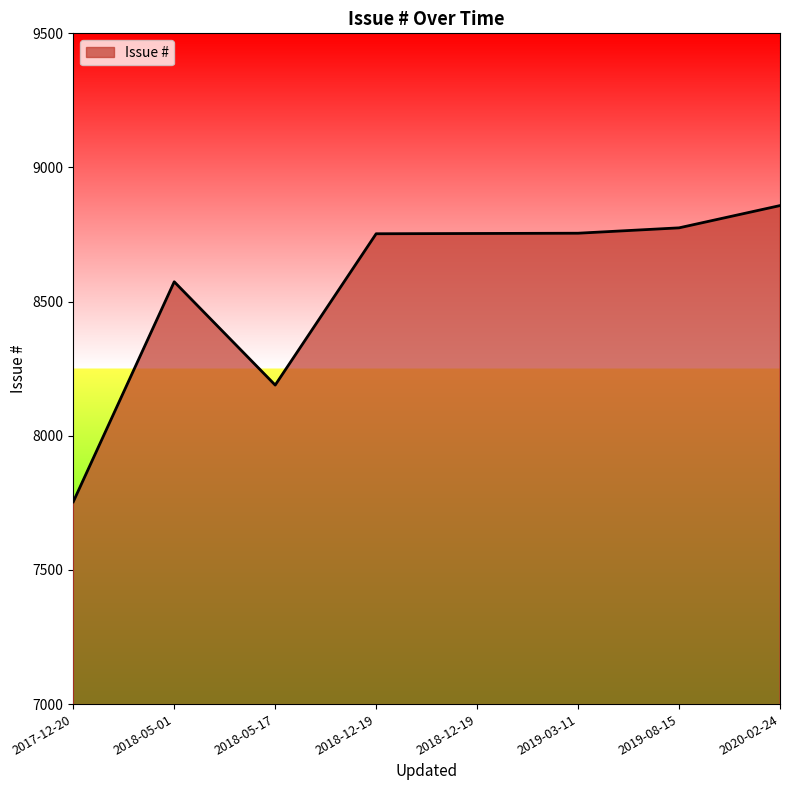

Rank the categories by value from lowest to highest.

2017-12-20, 2018-05-17, 2018-05-01, 2018-12-19, 2018-12-19, 2019-03-11, 2019-08-15, 2020-02-24